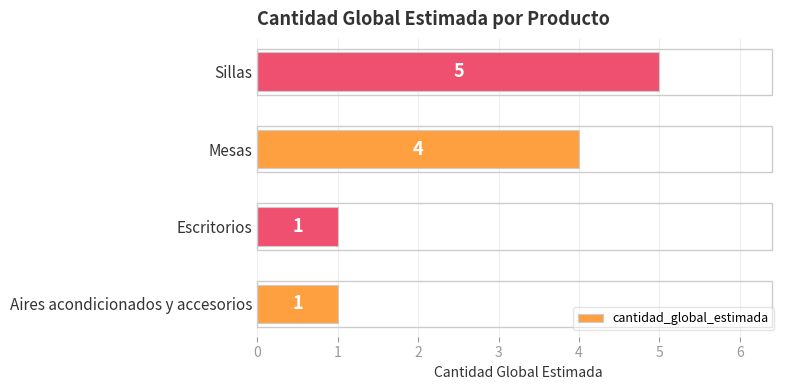

What is the difference between the maximum and minimum values?

4